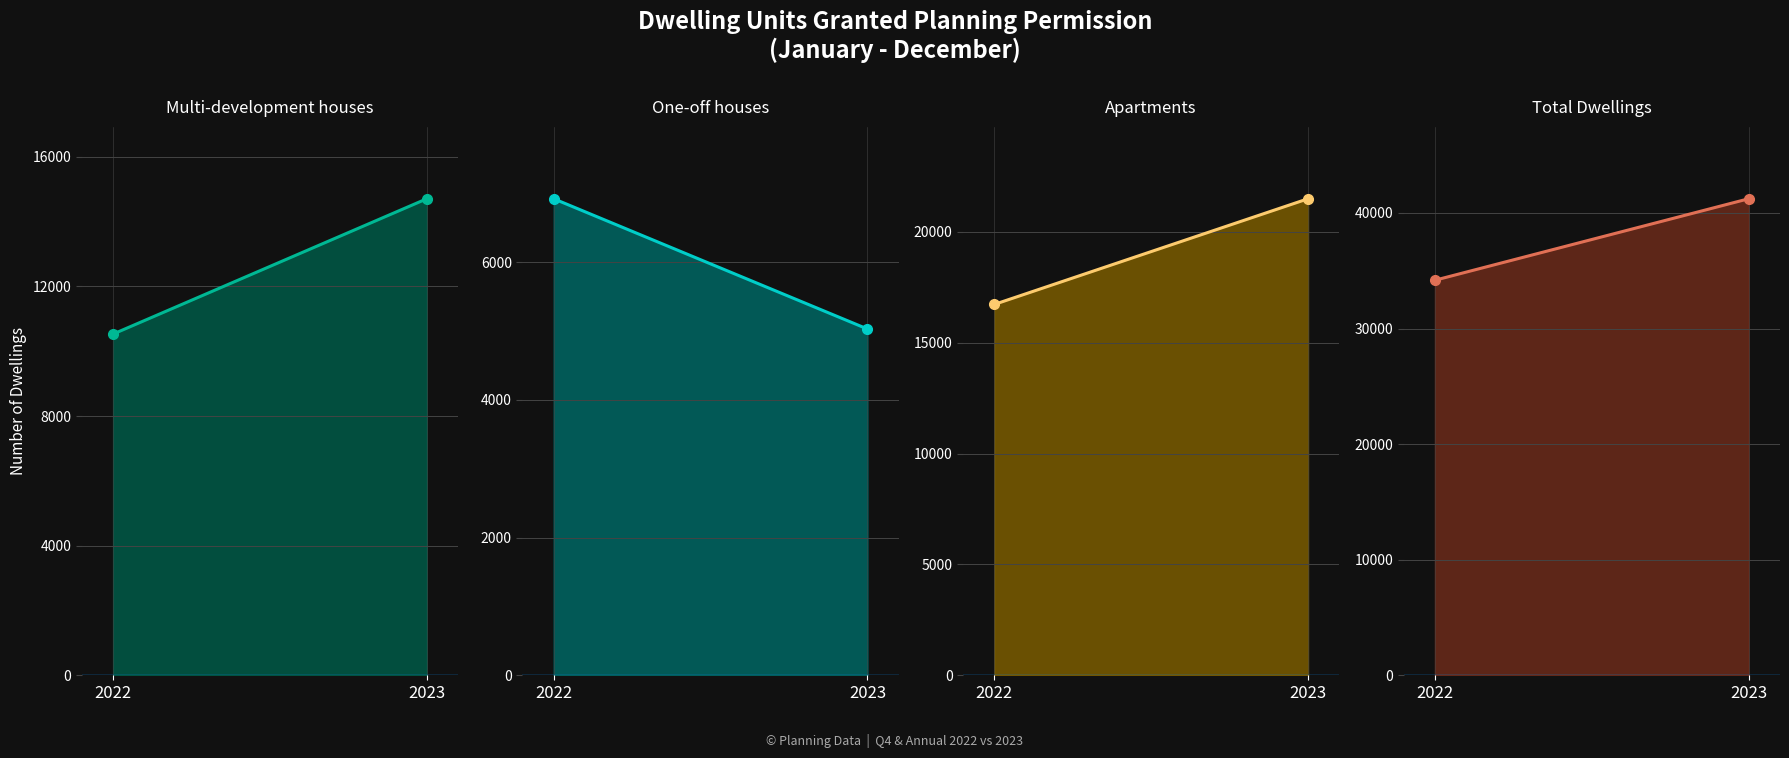

What is the total value across all series at 2022?

68354